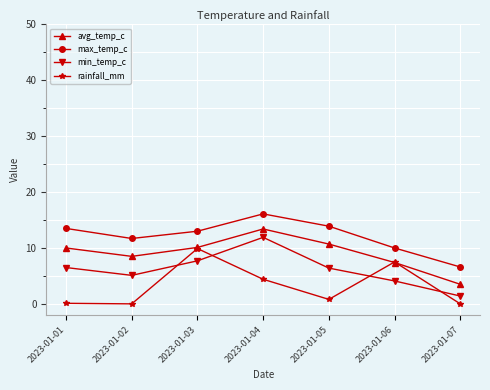

Which series changed the most between 2023-01-05 and 2023-01-07?

max_temp_c